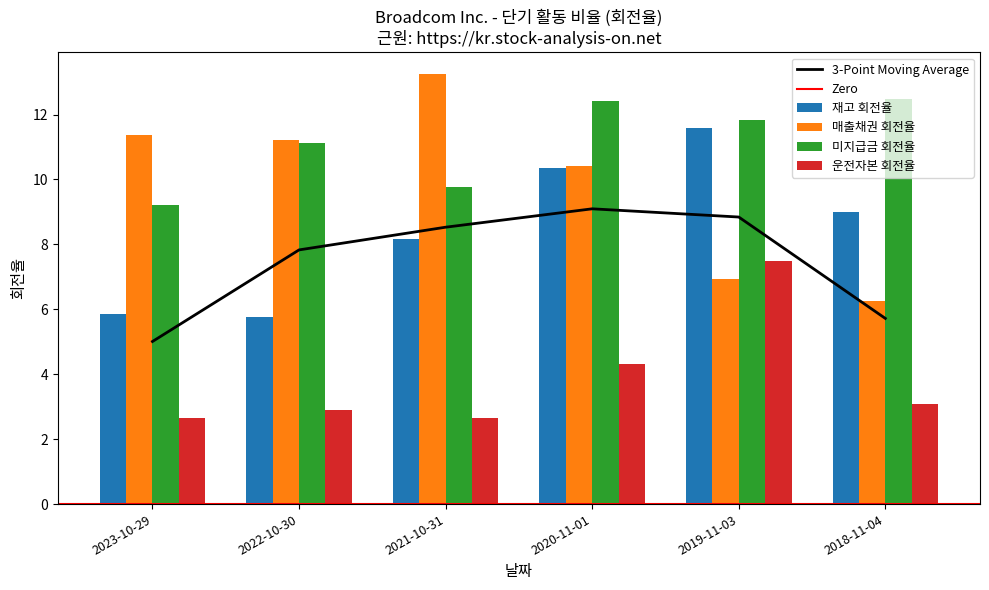

How many groups of bars are there?

6